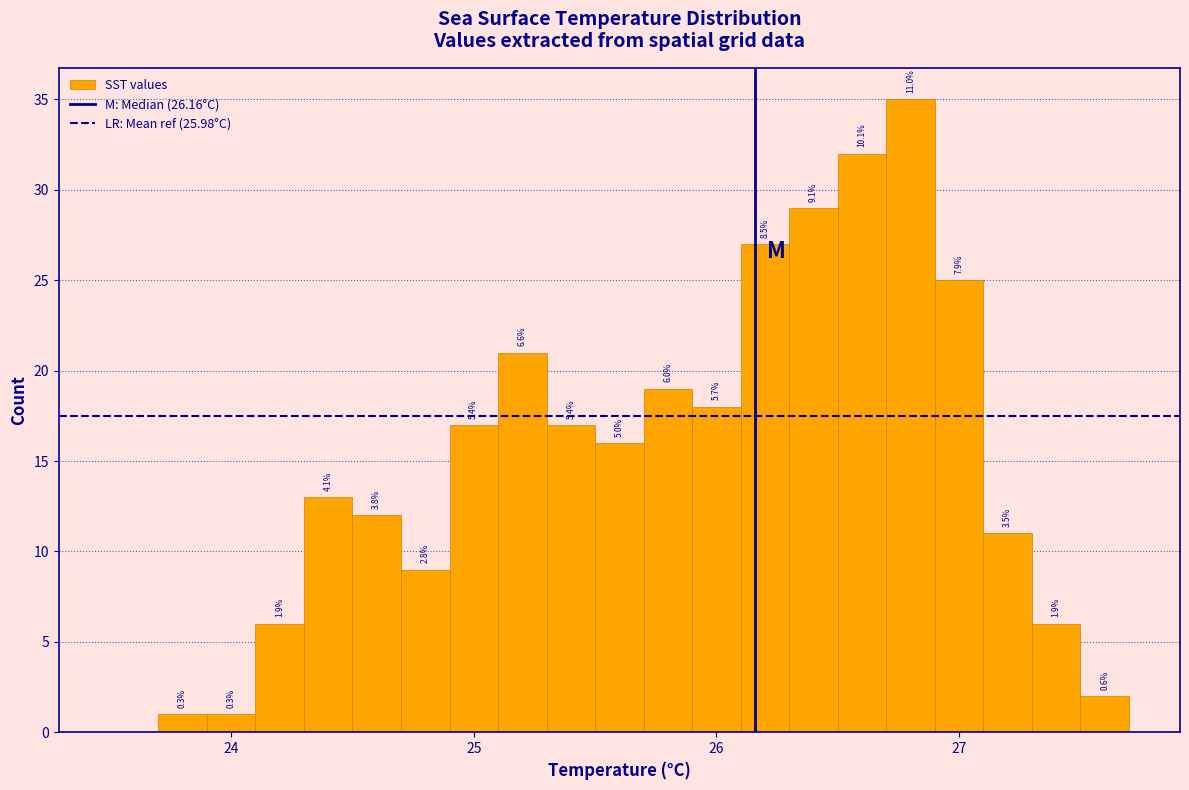

Read against the x-axis, roughly where is the centre of the tallest bar?

26.8